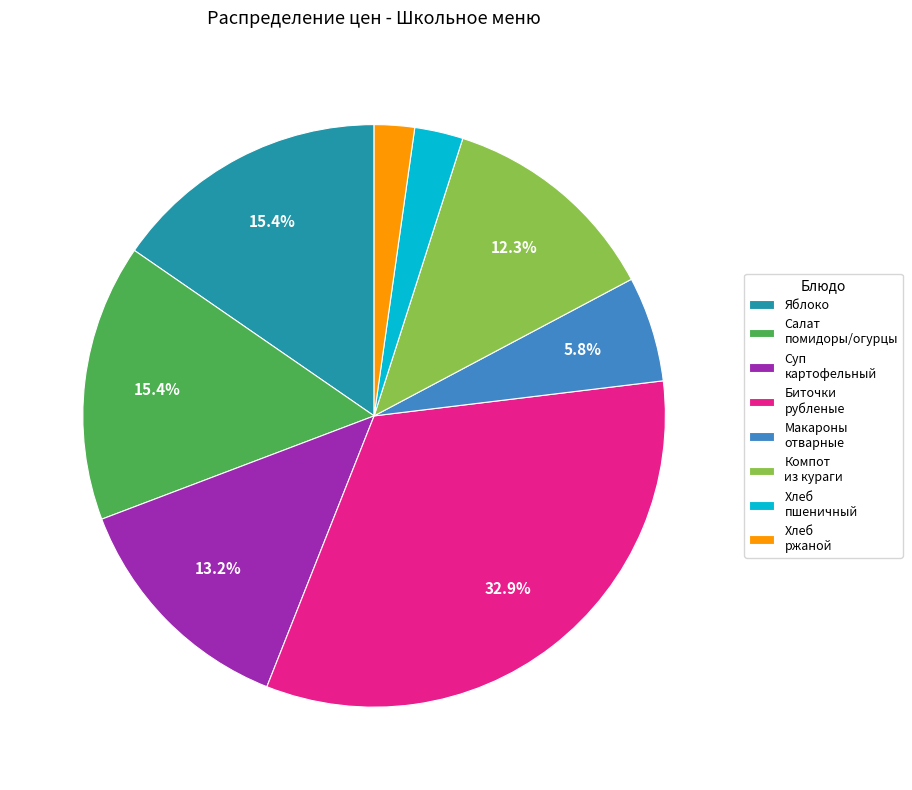

Do Салат помидоры/огурцы and Хлеб пшеничный together represent more than half of the pie?

No